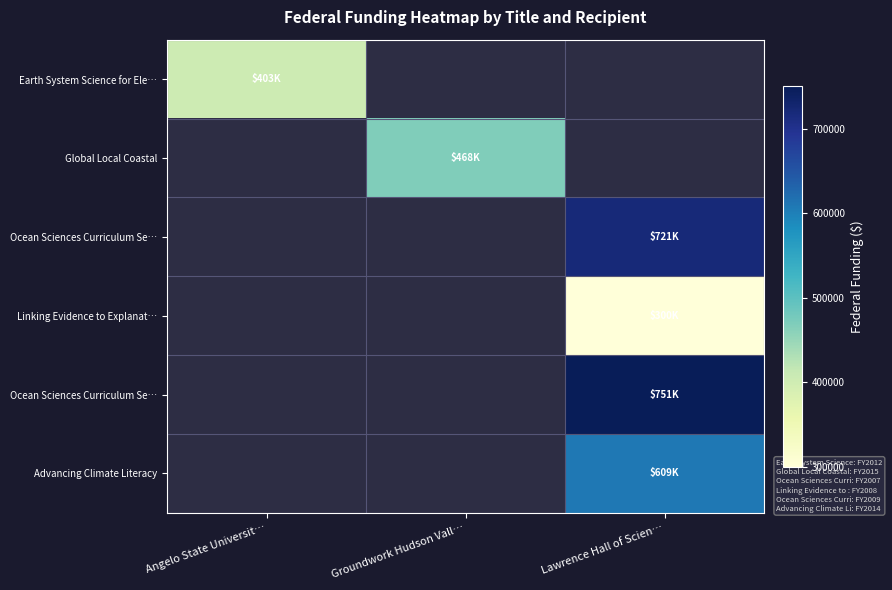

Which label corresponds to the largest value in the chart?

Lawrence Hall of Scien…